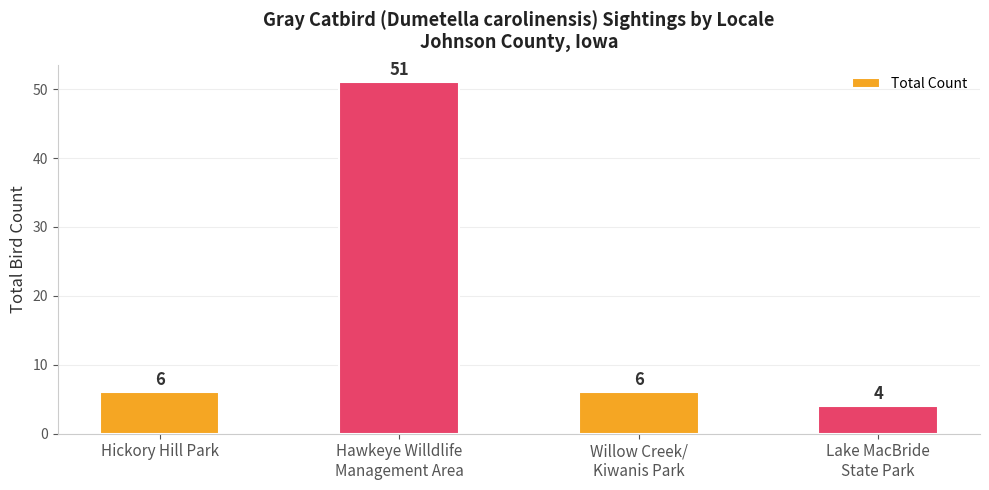

What position from the left is Hickory Hill Park?

1